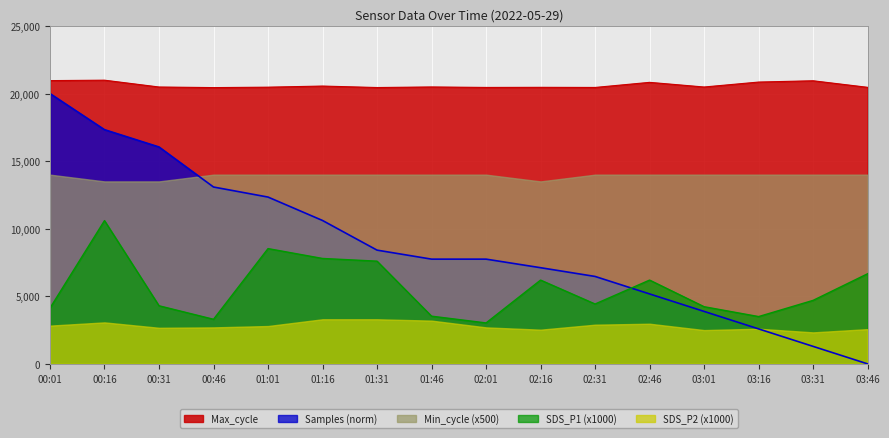

At which category is the sum across all series the highest?

00:16